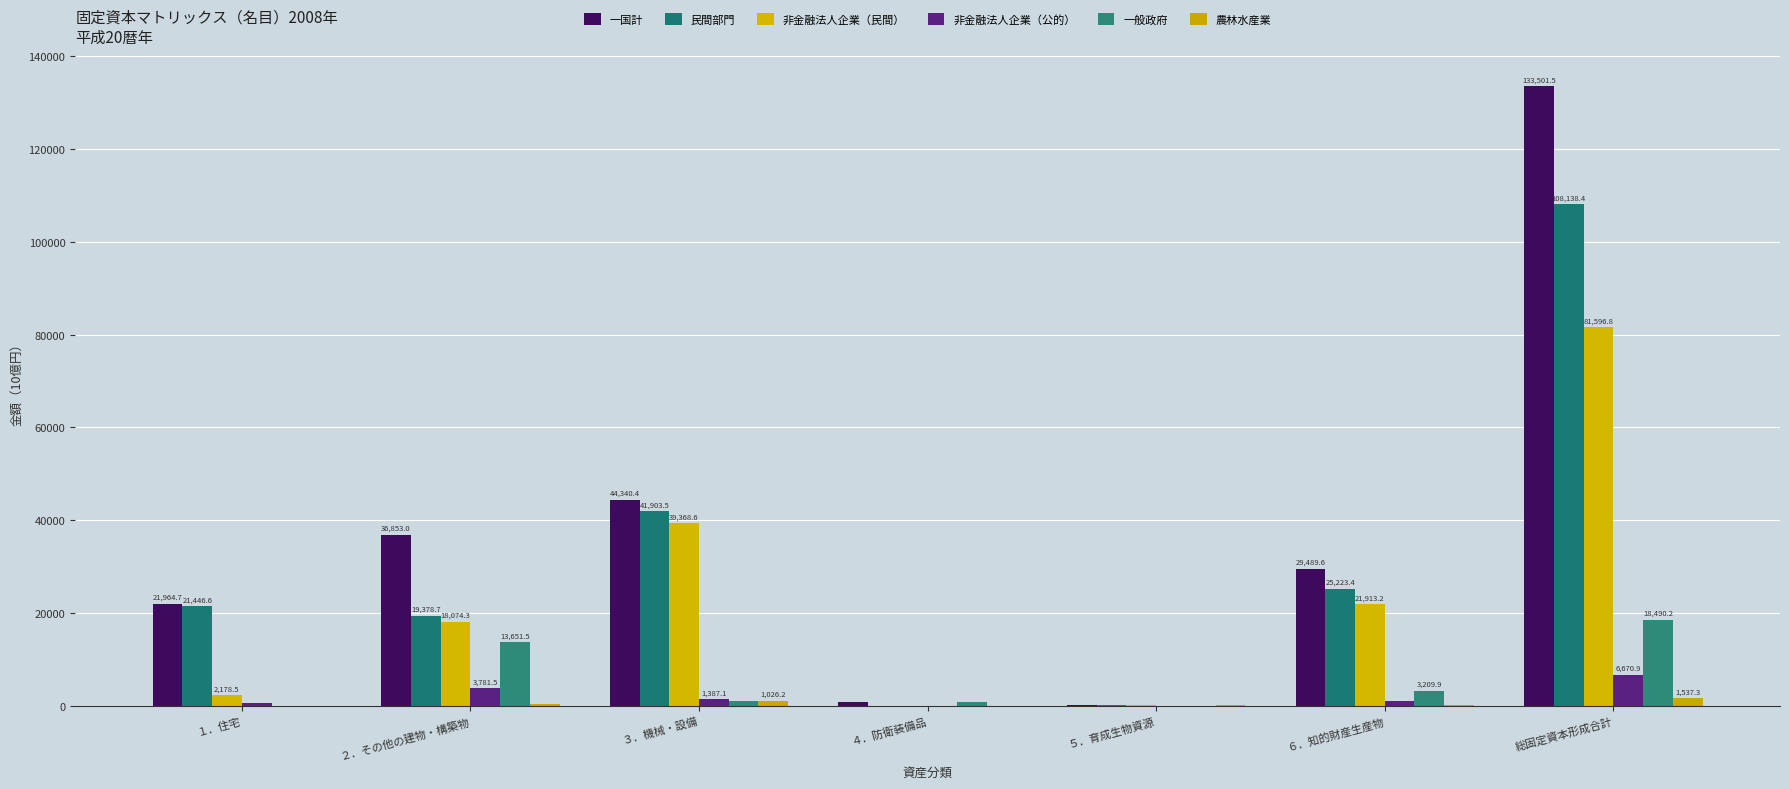

Which category has the lowest value in the 非金融法人企業（公的） series?

４．防衛装備品